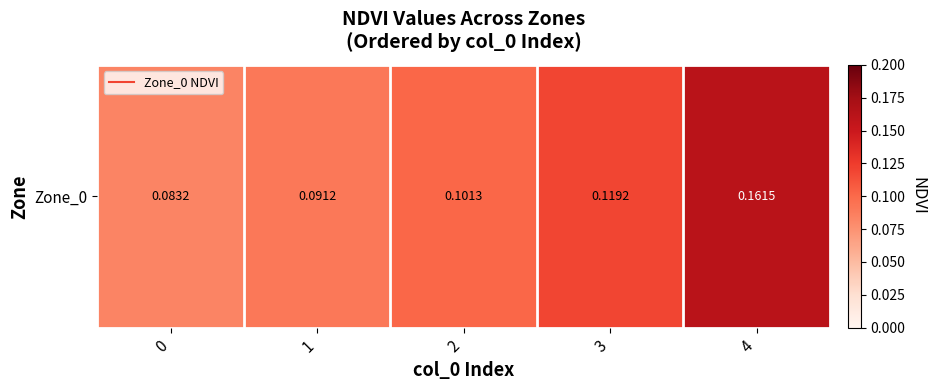

Count the number of data series in this chart.

1